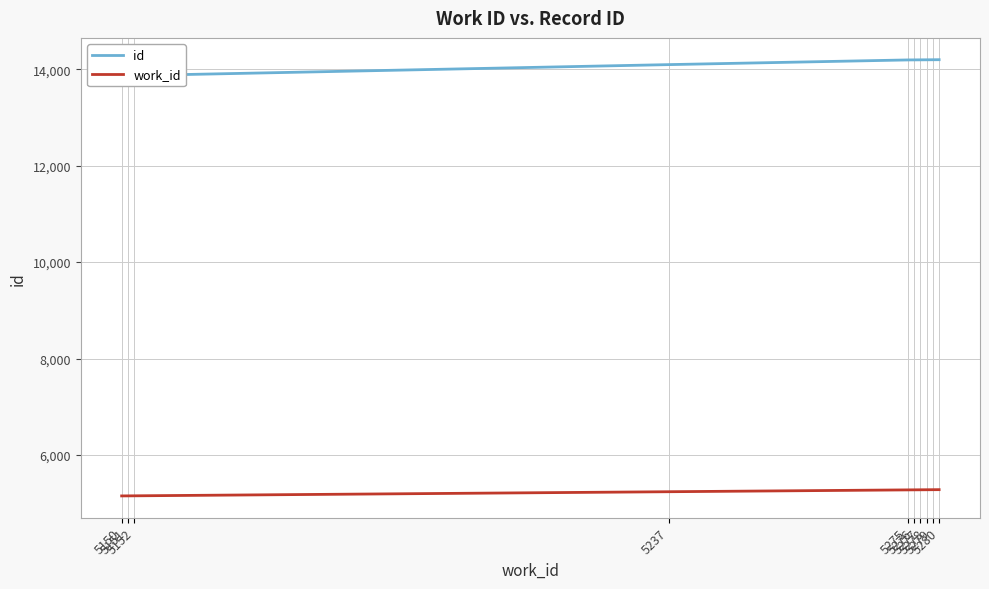

True or false: id and work_id cross at least once.

False